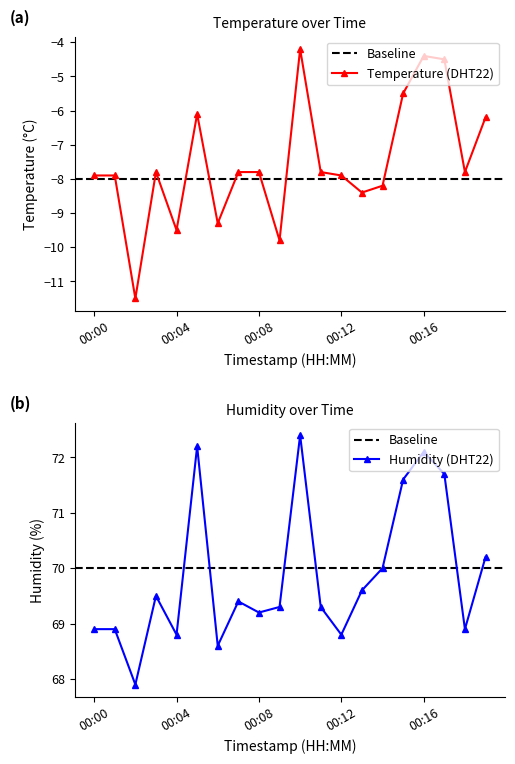

List the series in order of their peak value, lowest first.

temperature, humidity